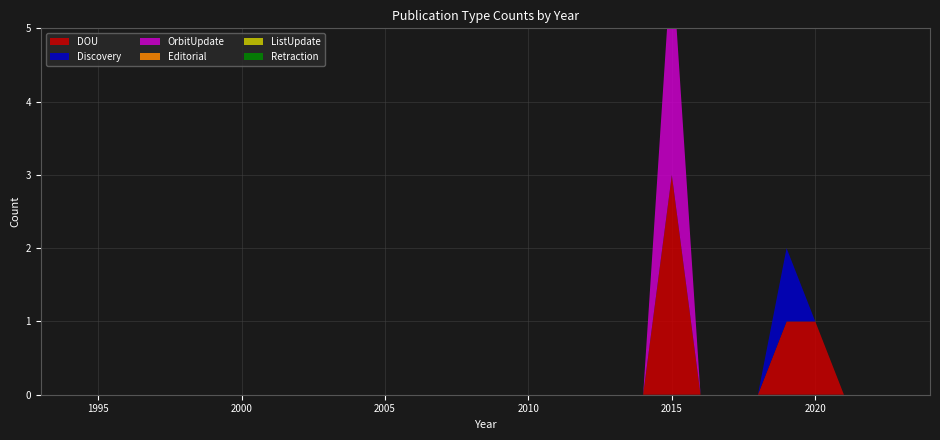

Reading left to right, what are all the values shown in this chart?

DOU: 1993=0	1994=0	1995=0	1996=0	1997=0	1998=0	1999=0	2000=0	2001=0	2002=0	2003=0	2004=0	2005=0	2006=0	2007=0	2008=0	2009=0	2010=0	2011=0	2012=0	2013=0	2014=0	2015=3	2016=0	2017=0	2018=0	2019=1	2020=1	2021=0	2022=0	2023=0	2024=0
Discovery: 1993=0	1994=0	1995=0	1996=0	1997=0	1998=0	1999=0	2000=0	2001=0	2002=0	2003=0	2004=0	2005=0	2006=0	2007=0	2008=0	2009=0	2010=0	2011=0	2012=0	2013=0	2014=0	2015=0	2016=0	2017=0	2018=0	2019=1	2020=0	2021=0	2022=0	2023=0	2024=0
OrbitUpdate: 1993=0	1994=0	1995=0	1996=0	1997=0	1998=0	1999=0	2000=0	2001=0	2002=0	2003=0	2004=0	2005=0	2006=0	2007=0	2008=0	2009=0	2010=0	2011=0	2012=0	2013=0	2014=0	2015=3	2016=0	2017=0	2018=0	2019=0	2020=0	2021=0	2022=0	2023=0	2024=0
Editorial: 1993=0	1994=0	1995=0	1996=0	1997=0	1998=0	1999=0	2000=0	2001=0	2002=0	2003=0	2004=0	2005=0	2006=0	2007=0	2008=0	2009=0	2010=0	2011=0	2012=0	2013=0	2014=0	2015=0	2016=0	2017=0	2018=0	2019=0	2020=0	2021=0	2022=0	2023=0	2024=0
ListUpdate: 1993=0	1994=0	1995=0	1996=0	1997=0	1998=0	1999=0	2000=0	2001=0	2002=0	2003=0	2004=0	2005=0	2006=0	2007=0	2008=0	2009=0	2010=0	2011=0	2012=0	2013=0	2014=0	2015=0	2016=0	2017=0	2018=0	2019=0	2020=0	2021=0	2022=0	2023=0	2024=0
Retraction: 1993=0	1994=0	1995=0	1996=0	1997=0	1998=0	1999=0	2000=0	2001=0	2002=0	2003=0	2004=0	2005=0	2006=0	2007=0	2008=0	2009=0	2010=0	2011=0	2012=0	2013=0	2014=0	2015=0	2016=0	2017=0	2018=0	2019=0	2020=0	2021=0	2022=0	2023=0	2024=0